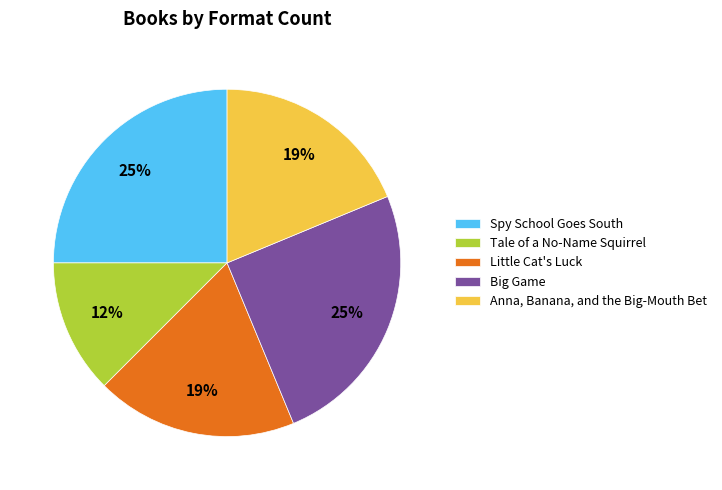

Is the sum of Little Cat's Luck and Spy School Goes South greater than half?

No